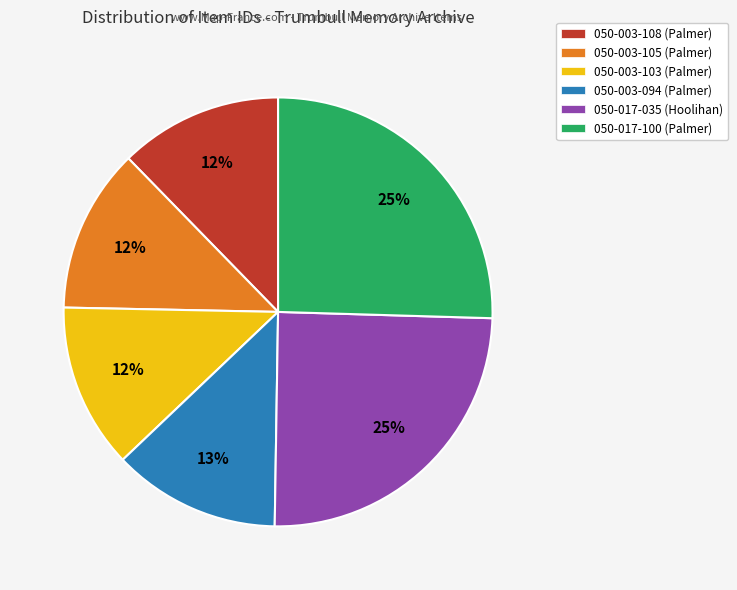

What is the ratio of the value at 050-003-103 (Palmer) to the value at 050-003-105 (Palmer)?

1.0